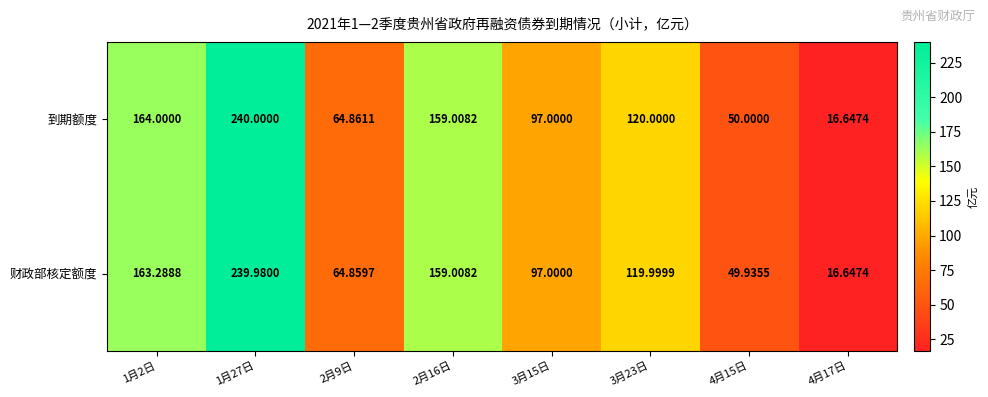

Rank the series by their average value, from lowest to highest.

财政部核定额度, 到期额度